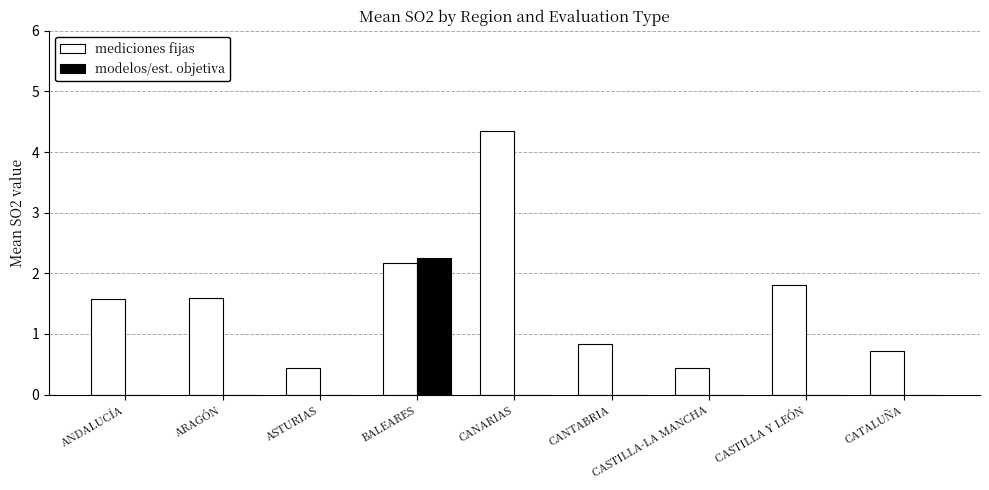

The value of mediciones fijas at CANARIAS is 4.3. True or false?

True